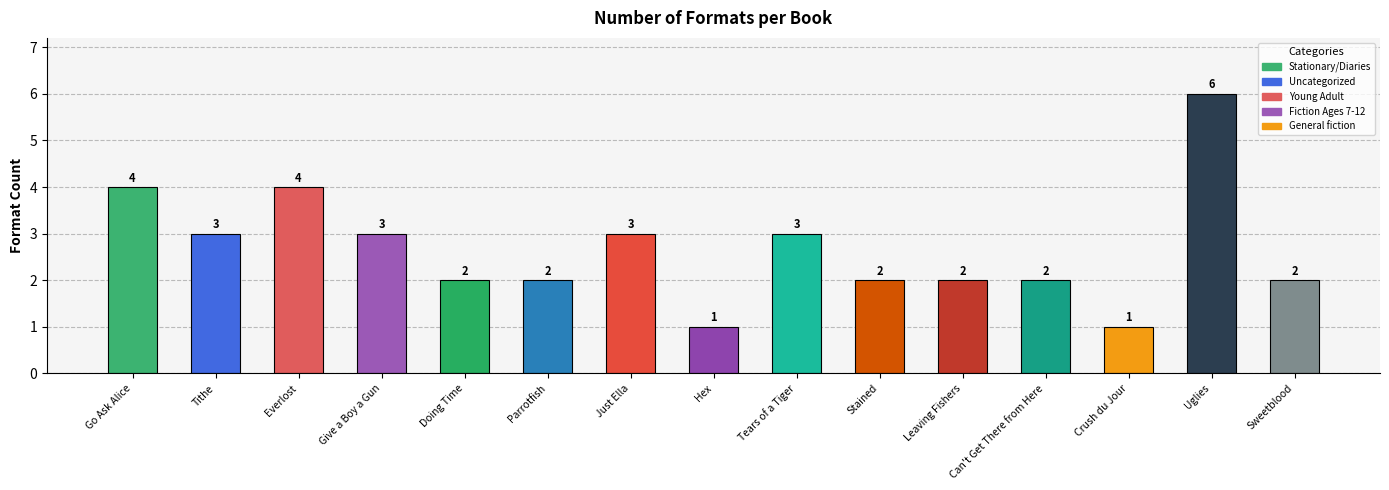

What is the difference between the maximum and minimum values?

5